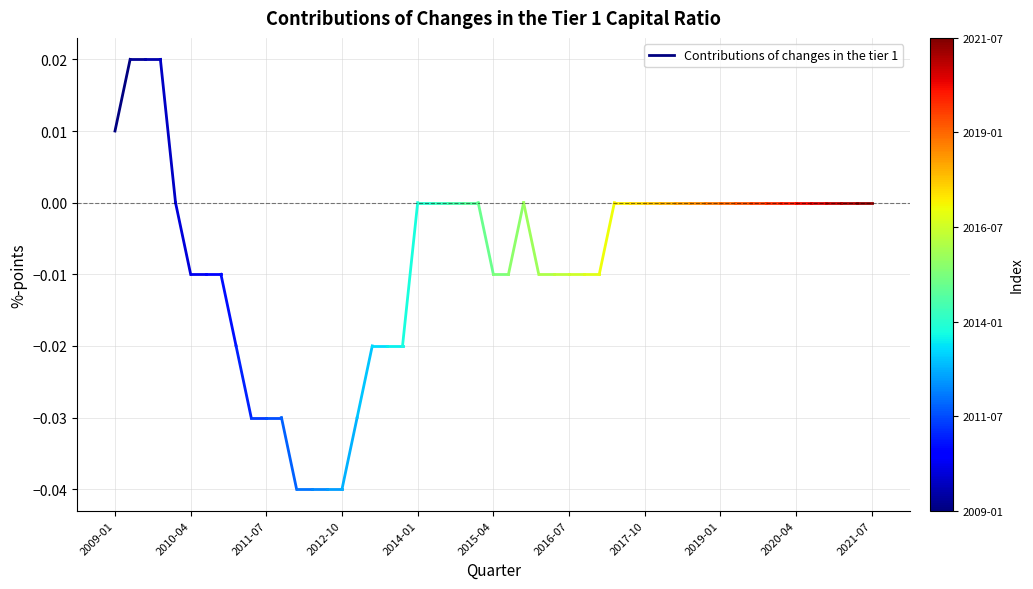

What position from the left is 2009-01?

1